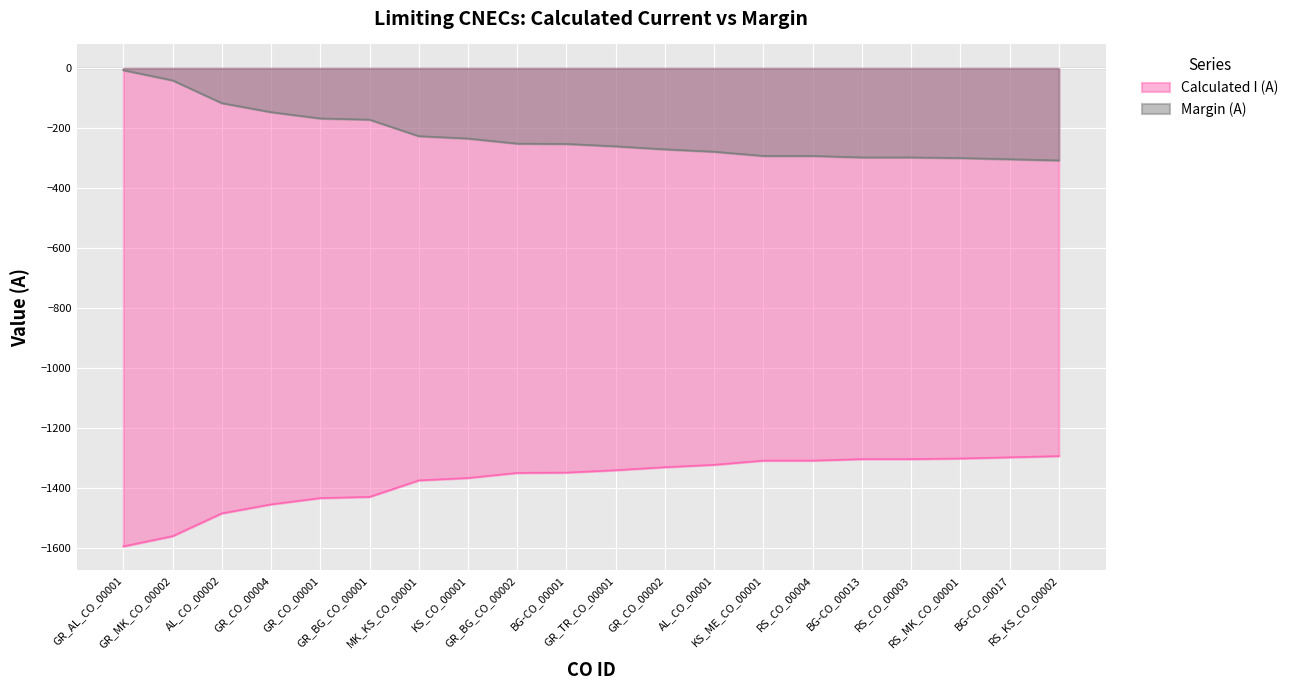

What are all the series names shown in the legend?

Calculated I (A), Margin (A)